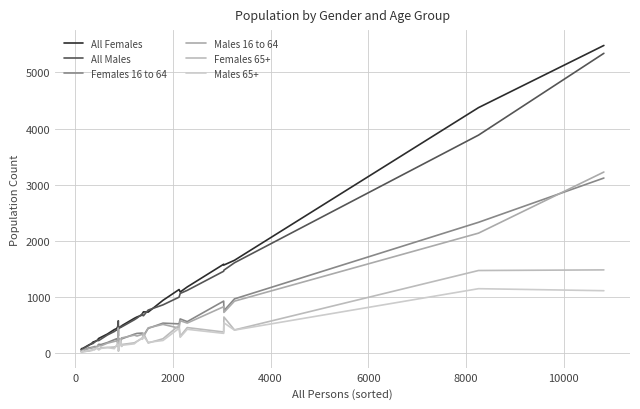

What is the maximum value shown in the chart?

5482